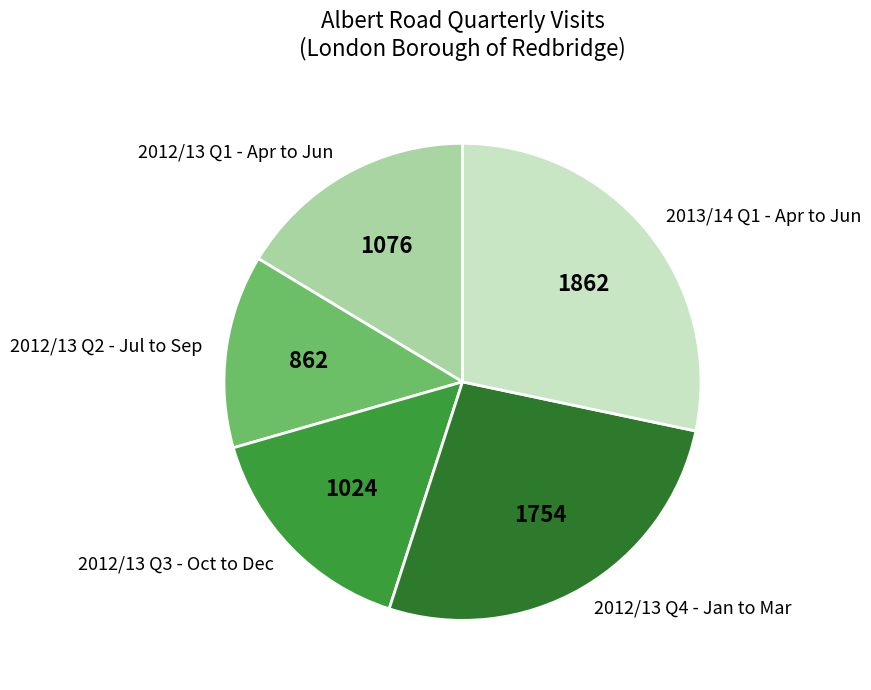

Combined, do 2012/13 Q3 - Oct to Dec and 2012/13 Q1 - Apr to Jun account for over 50%?

No